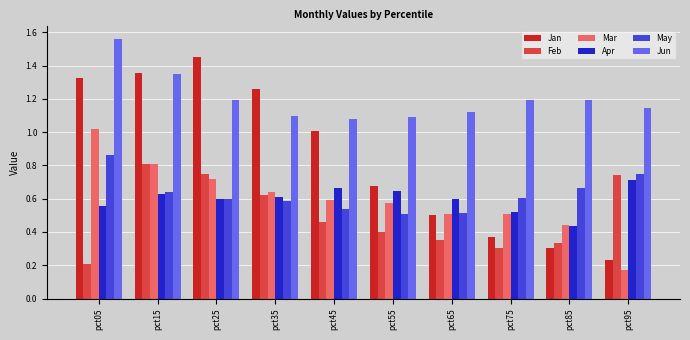

What is the sum of the Apr values at pct05 and pct15?

1.2